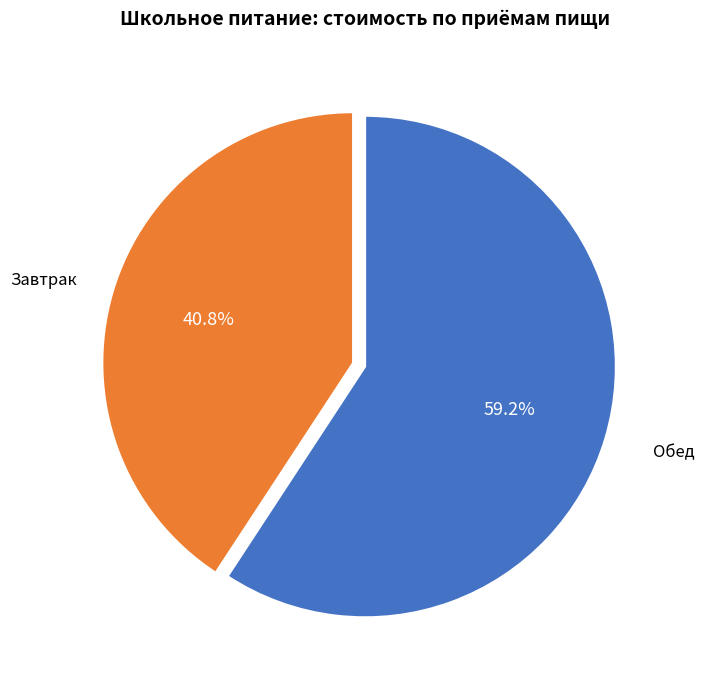

Does any single category account for the majority?

Yes